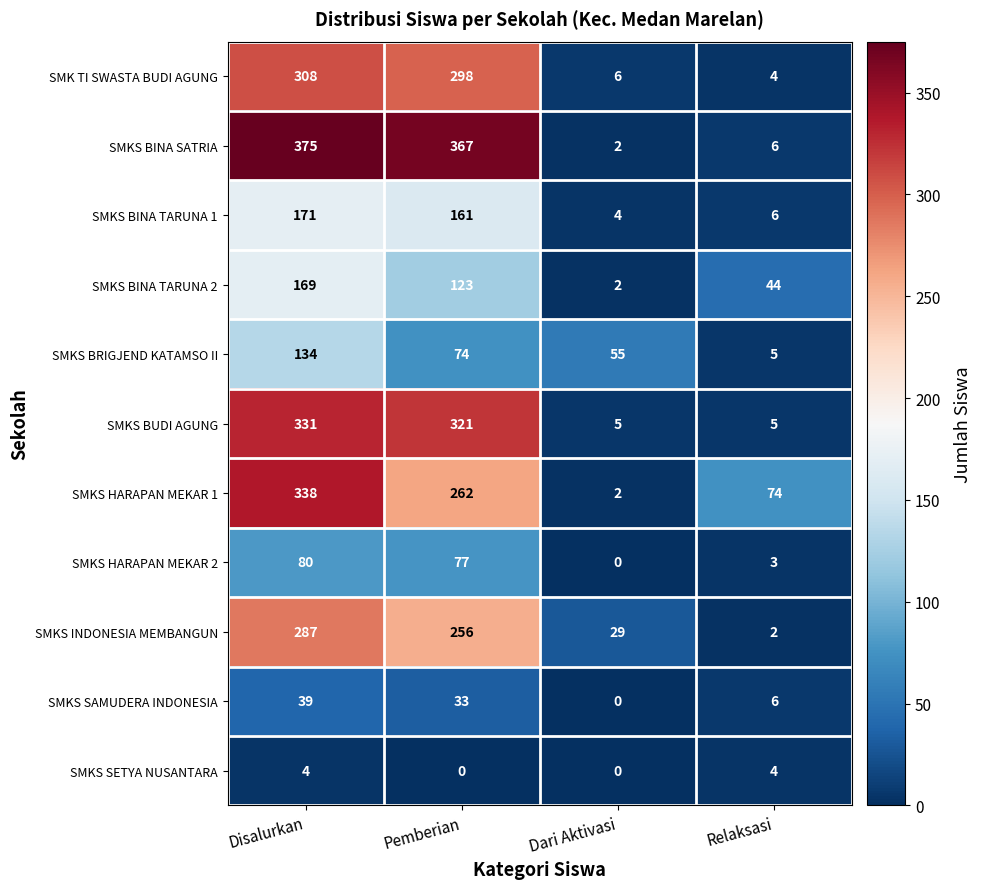

At which category is the sum across all series the highest?

Disalurkan